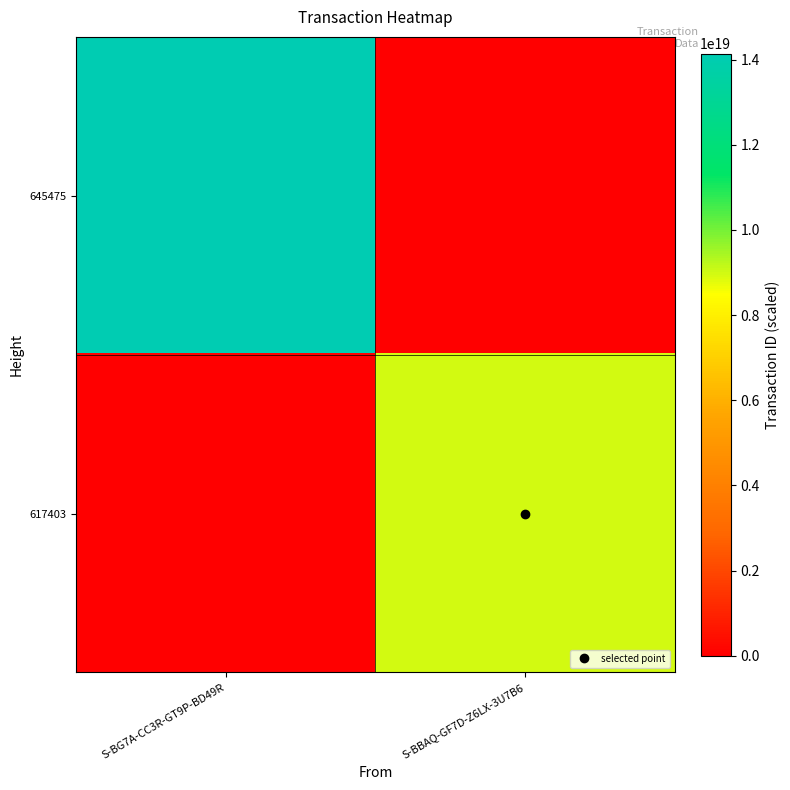

What is the spread (max minus min) of values at S-BG7A-CC3R-GT9P-BD49R?

14141077695341197312